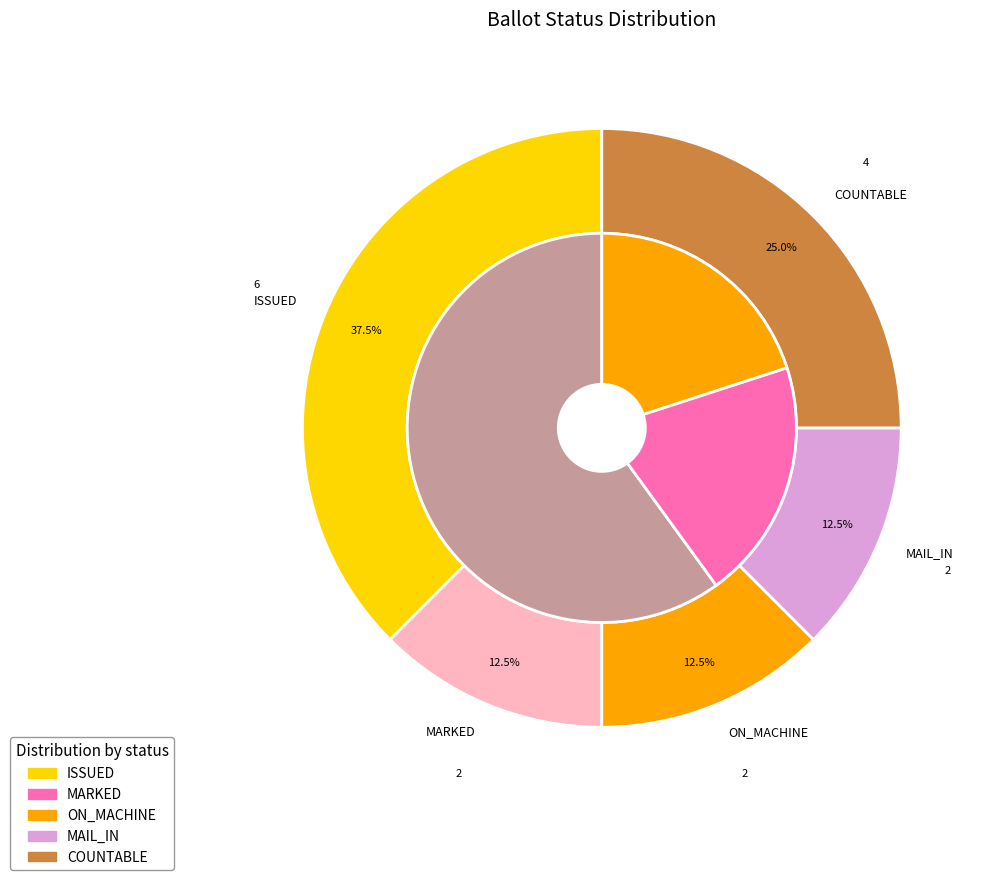

What is the largest slice in the pie chart?

ISSUED